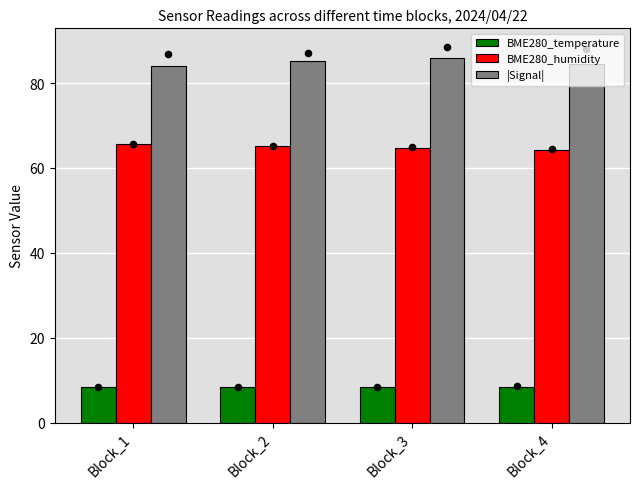

What are all the series names shown in the legend?

BME280_temperature, BME280_humidity, |Signal|